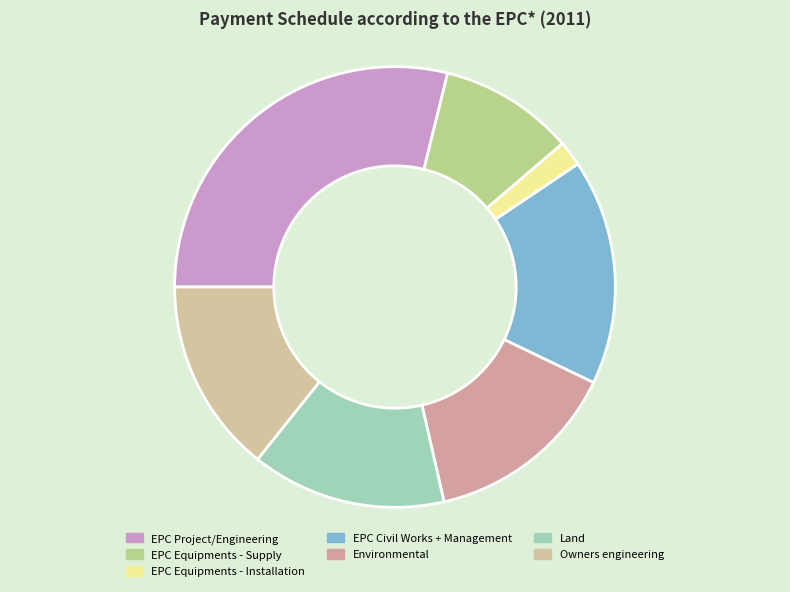

Does Environmental account for over 50% of the chart?

No